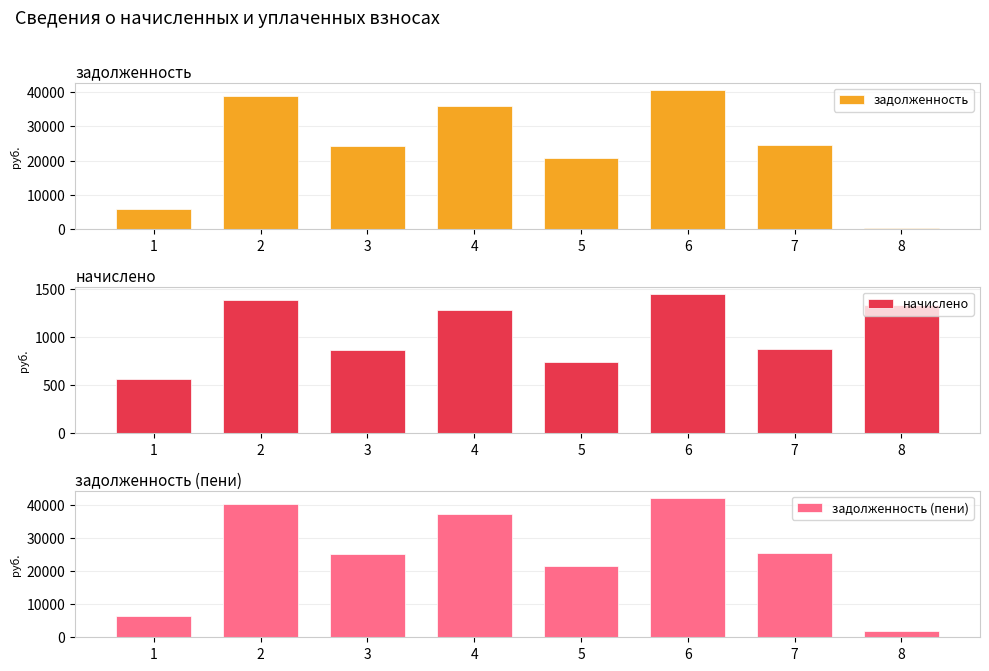

What are all the series names shown in the legend?

задолженность, начислено, задолженность (пени)